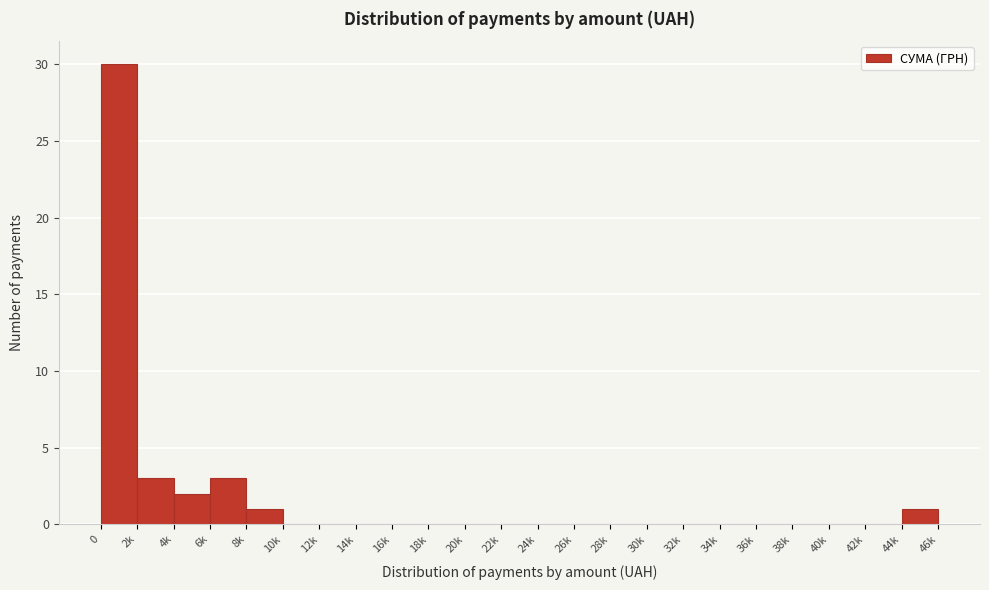

Reading left to right, transcribe all the data shown in this chart.

0=30	2k=3	4k=2	6k=3	8k=1	10k=0	12k=0	14k=0	16k=0	18k=0	20k=0	22k=0	24k=0	26k=0	28k=0	30k=0	32k=0	34k=0	36k=0	38k=0	40k=0	42k=0	44k=1